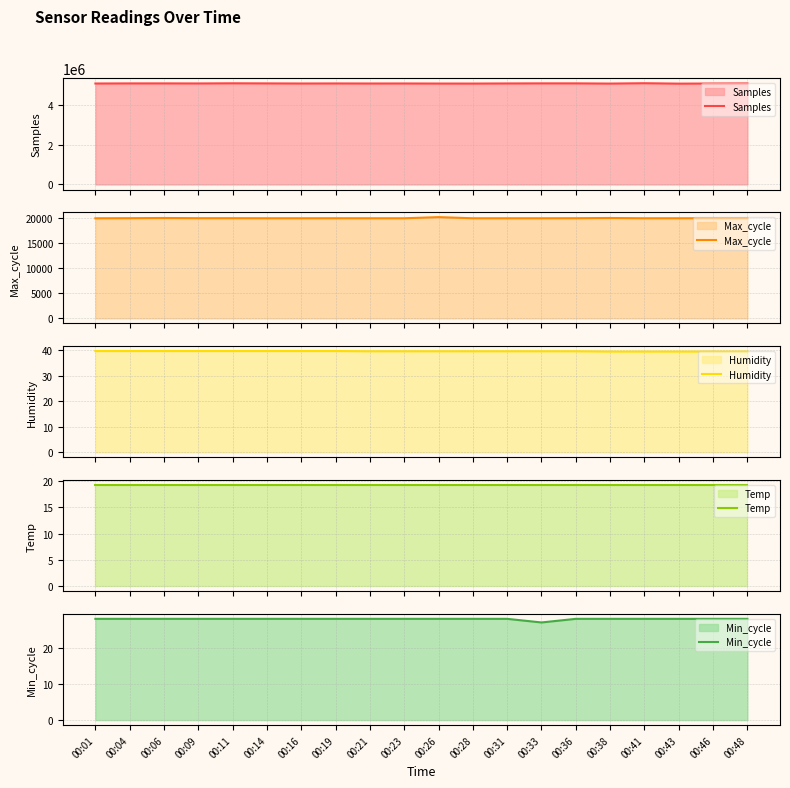

Which category has the lowest value in the Samples series?

00:43